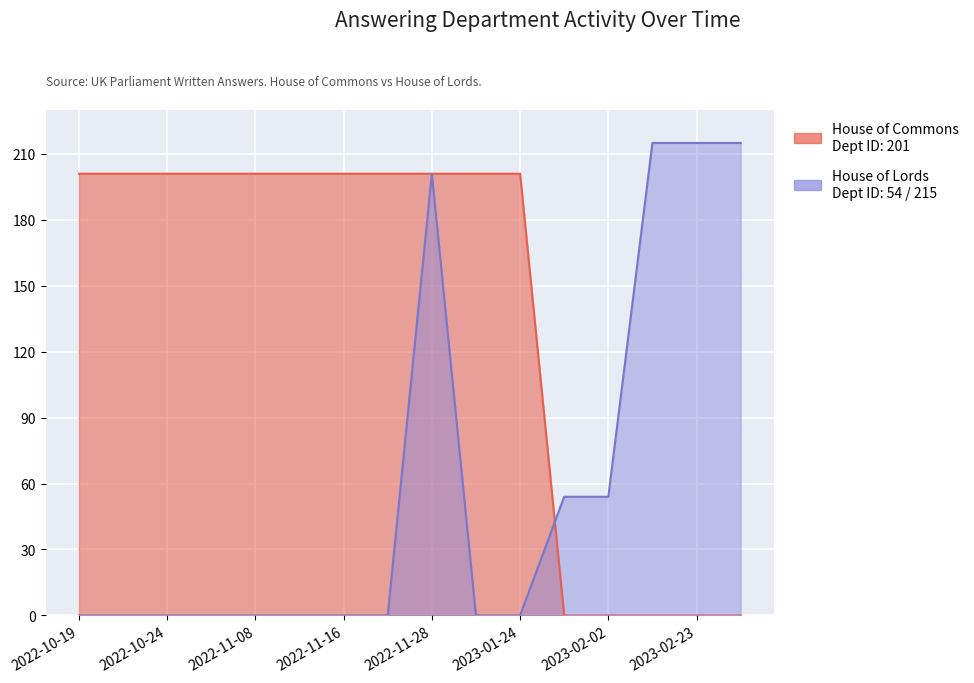

What is the difference between the highest and lowest values at 2022-10-25?

201